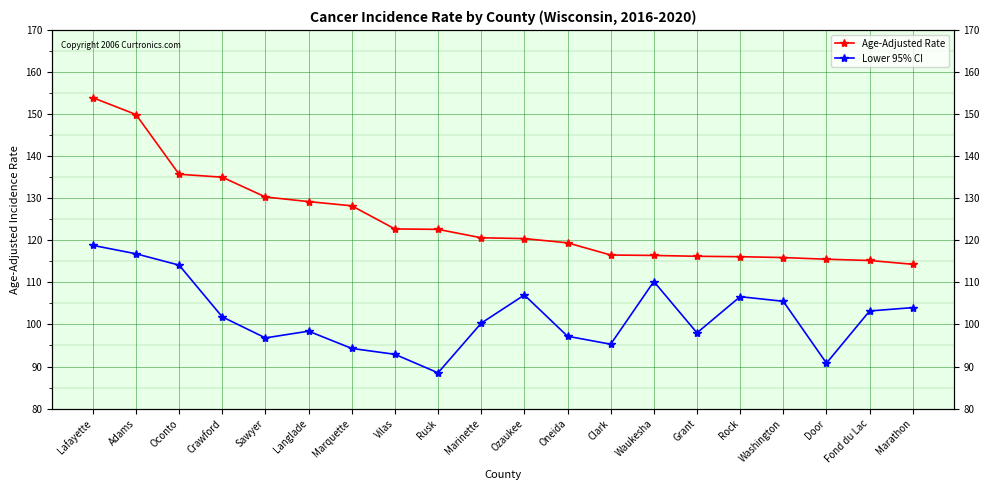

What is the spread (max minus min) of values at Crawford?

33.2